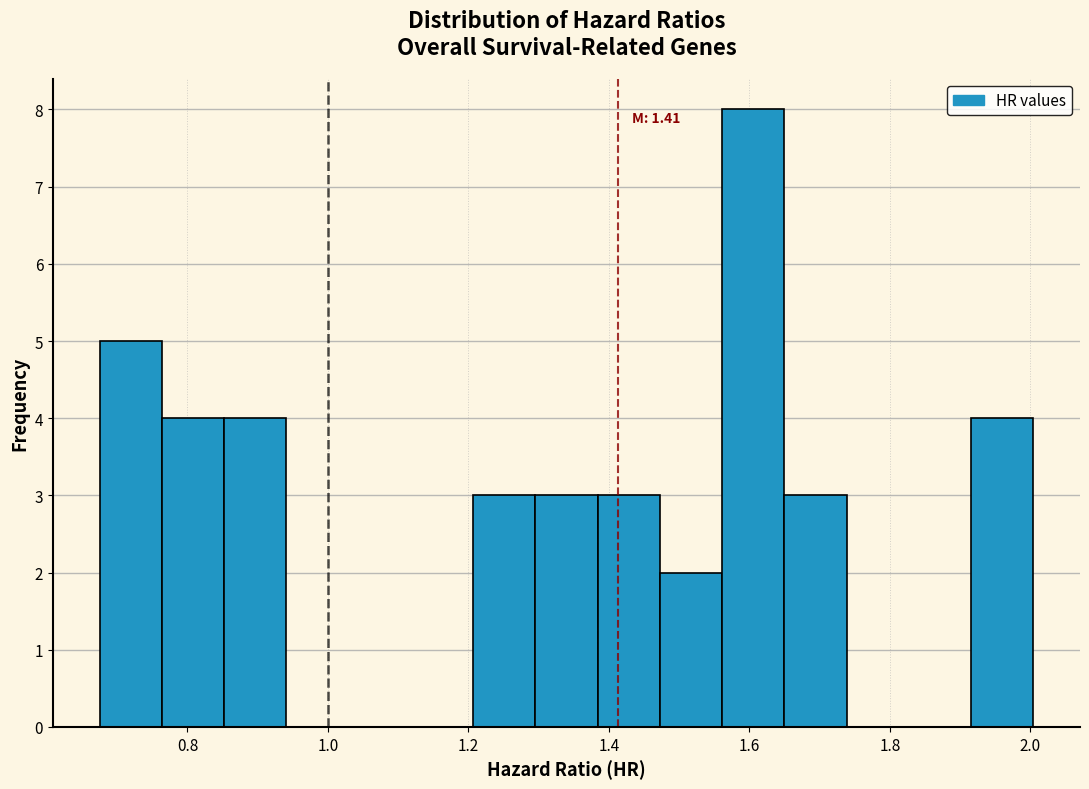

Which range on the x-axis has the tallest bar?

1.56 to 1.64